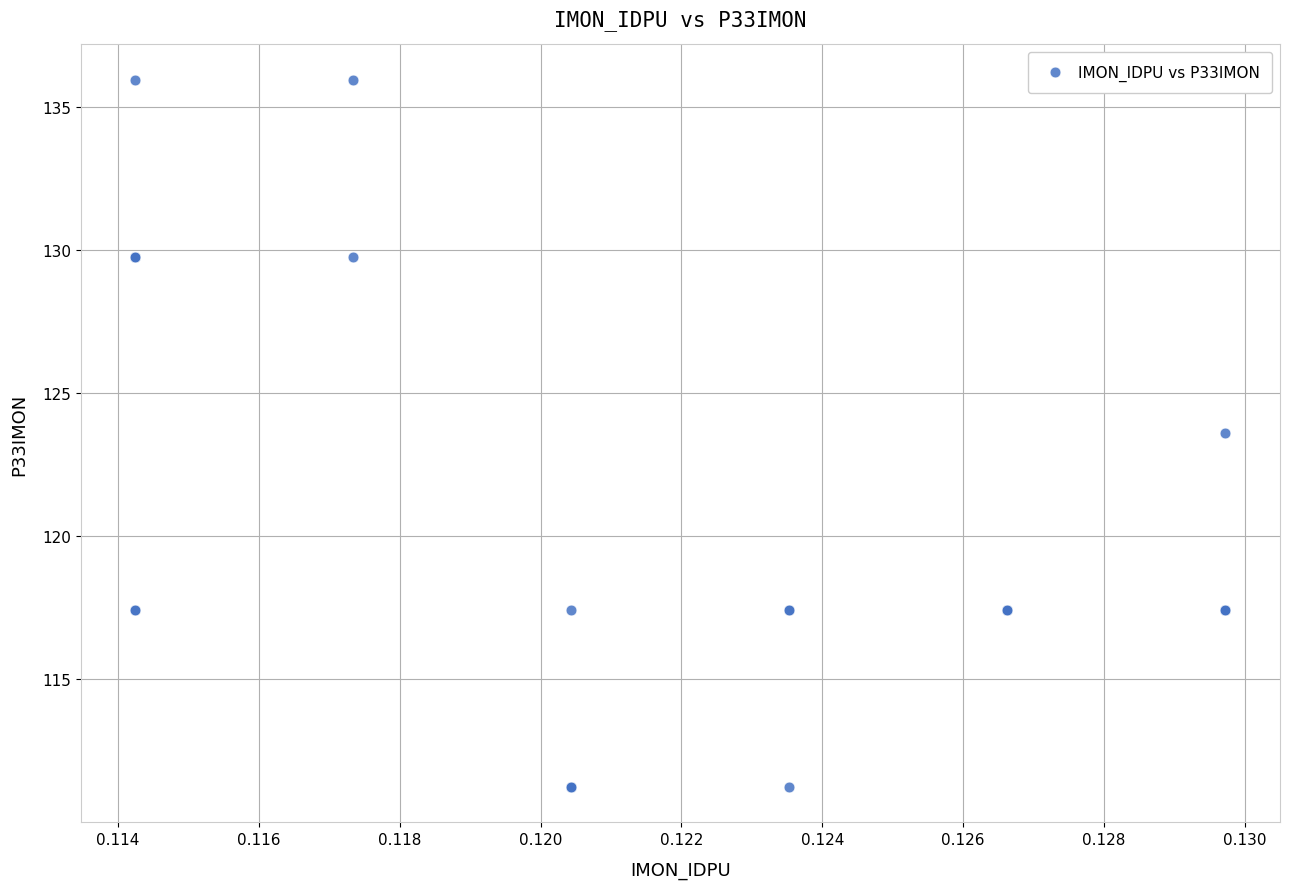

What Y value in the scatter plot is closest to 123?

123.6